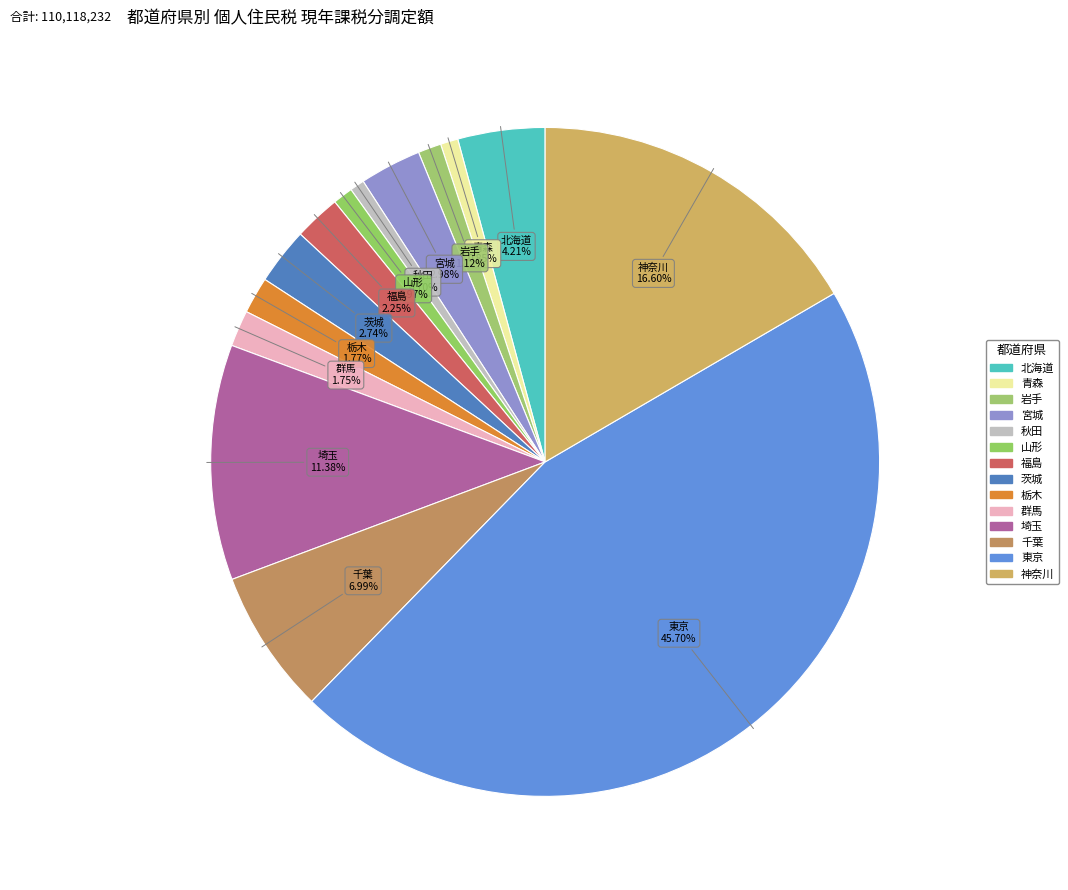

To the nearest percent, what is the difference between the 茨城 and 北海道 slice percentages?

1%